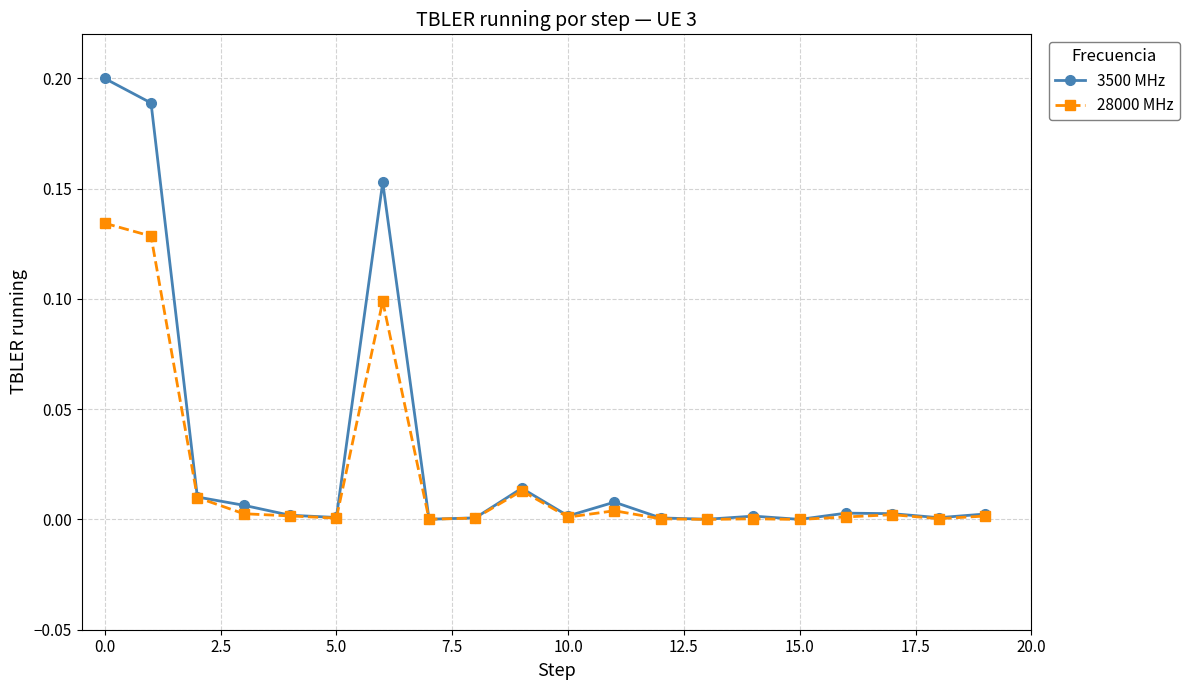

Does the chart have visible grid lines?

Yes